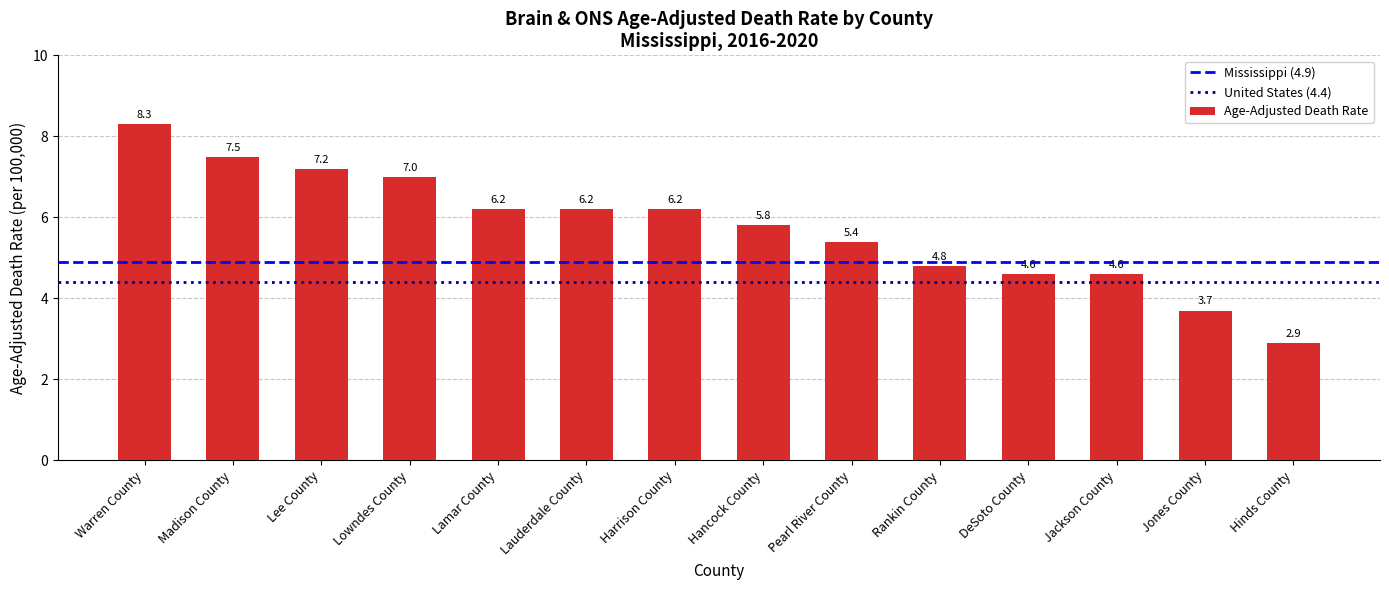

True or false: the data shows 1.5 at Jackson County.

False